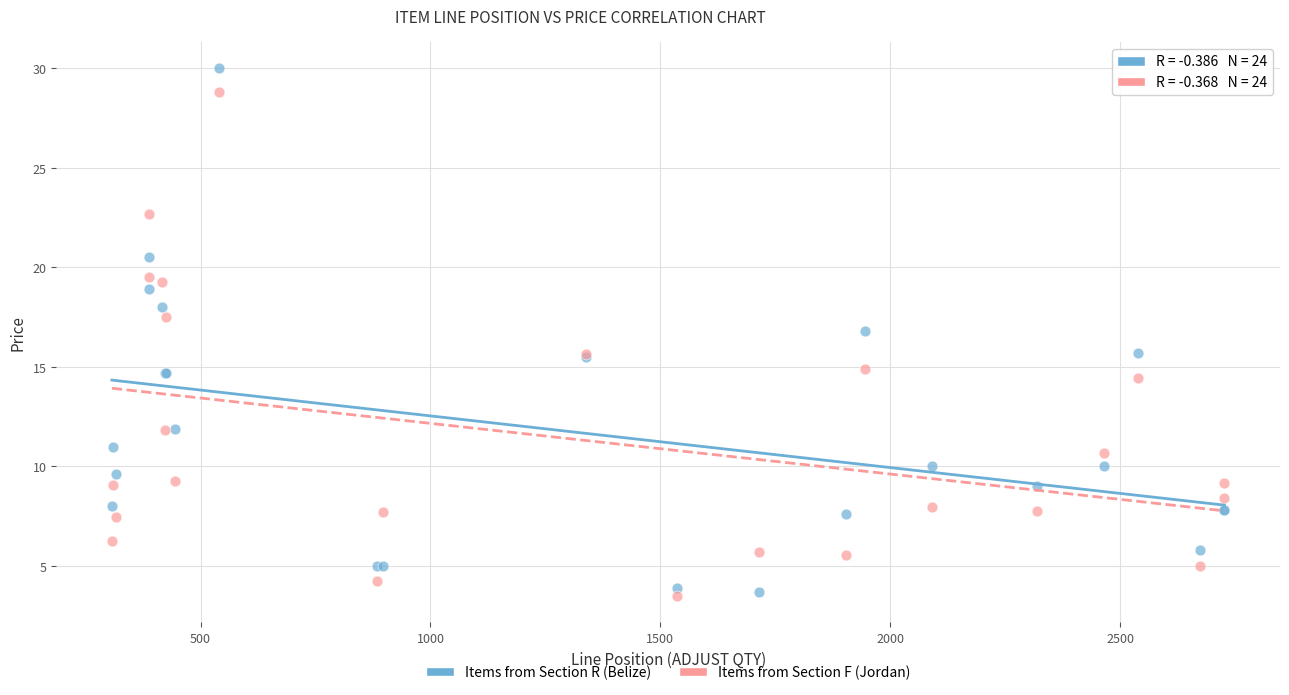

Which series contains the highest Y value?

Items from Section R (Belize)